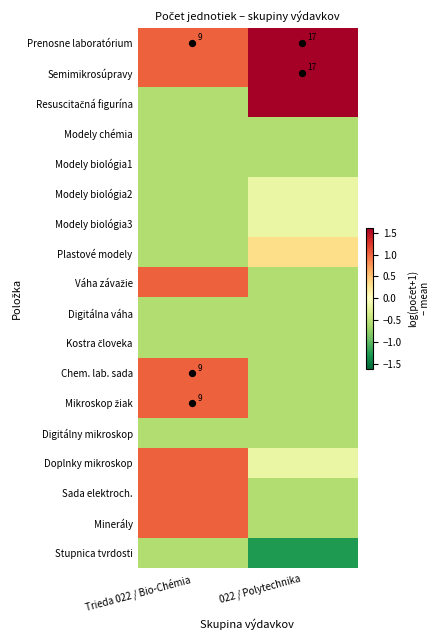

What is the maximum value shown in the chart?

1.6